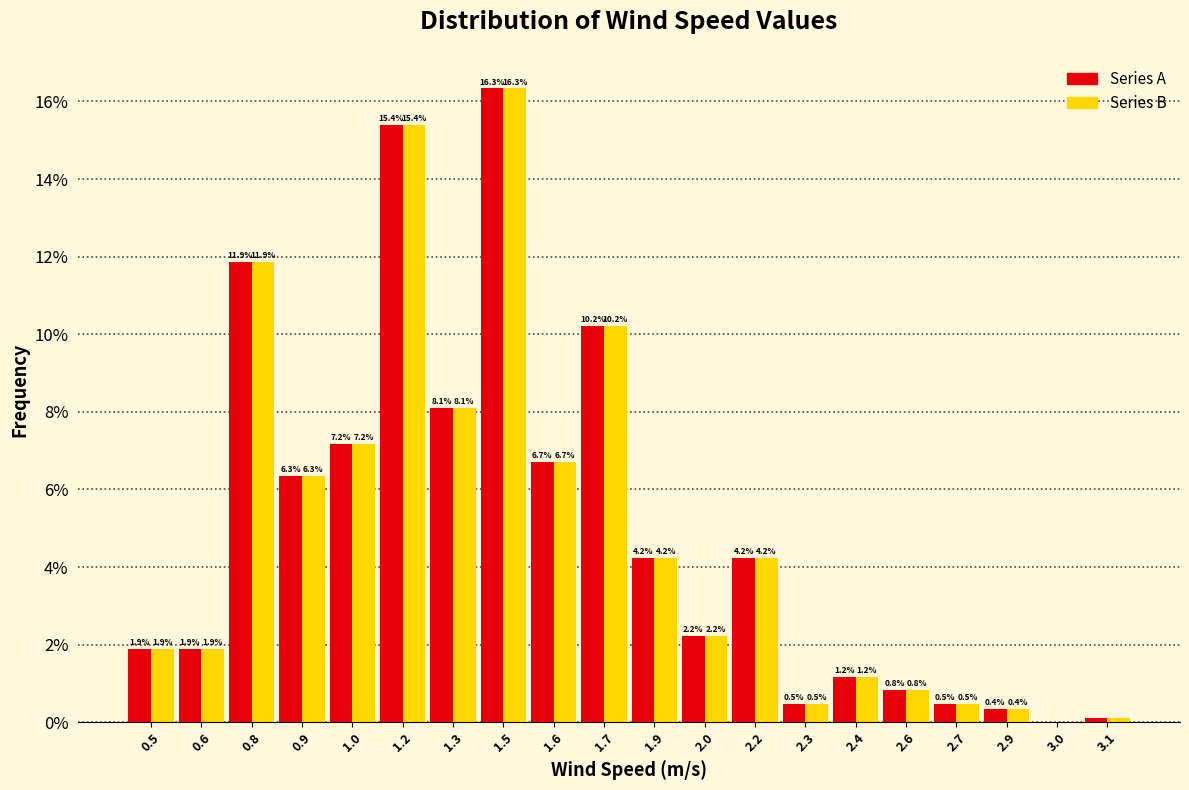

At which category is the sum across all series the highest?

1.5